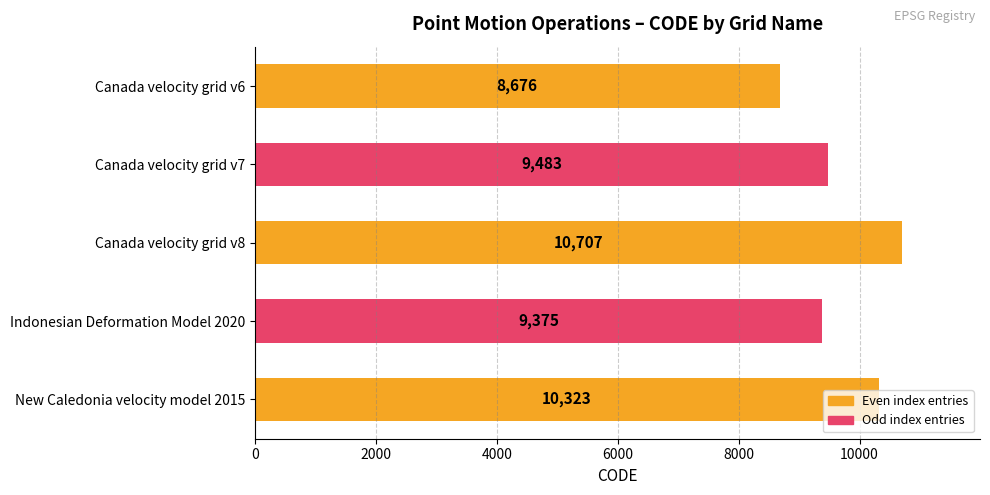

What is the change in value from Canada velocity grid v7 to Canada velocity grid v8?

+1224